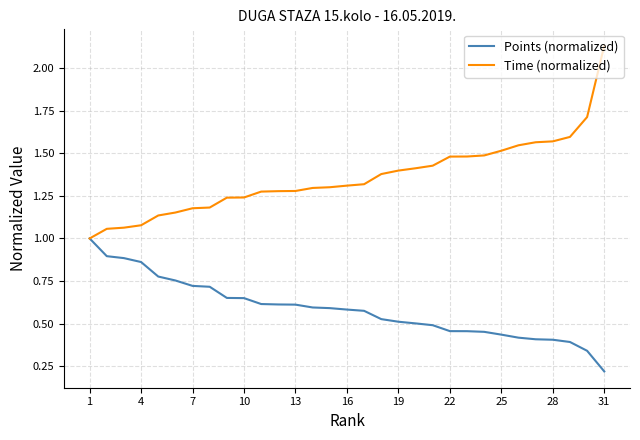

Which series has the largest range (max minus min)?

Time (normalized)